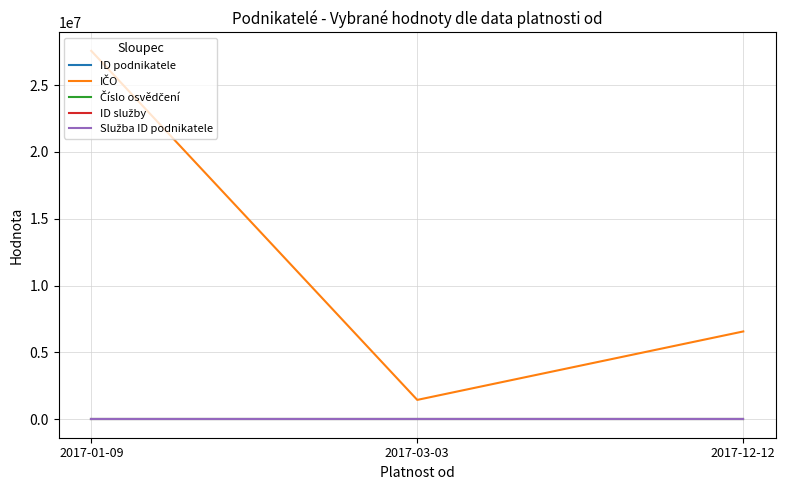

Is this an area chart (filled region under the line)?

No